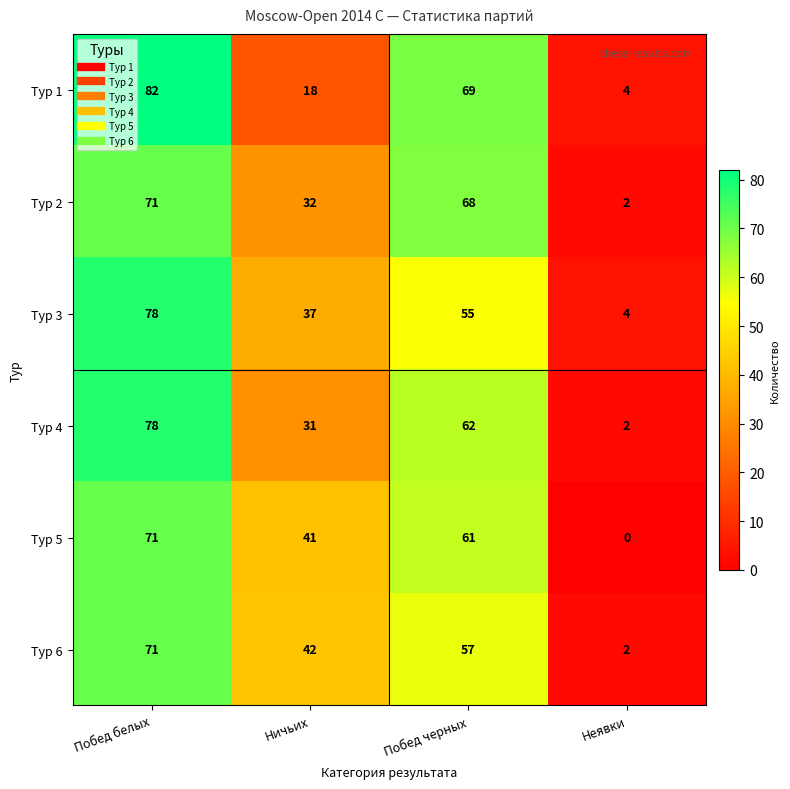

Reading right to left, what are all the values shown in this chart?

Тур 1: Неявки=4	Побед черных=69	Ничьих=18	Побед белых=82
Тур 2: Неявки=2	Побед черных=68	Ничьих=32	Побед белых=71
Тур 3: Неявки=4	Побед черных=55	Ничьих=37	Побед белых=78
Тур 4: Неявки=2	Побед черных=62	Ничьих=31	Побед белых=78
Тур 5: Неявки=0	Побед черных=61	Ничьих=41	Побед белых=71
Тур 6: Неявки=2	Побед черных=57	Ничьих=42	Побед белых=71